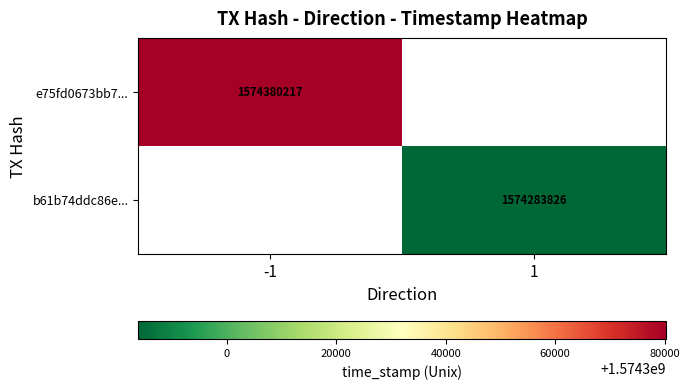

What is the maximum value shown in the chart?

1574380217.0